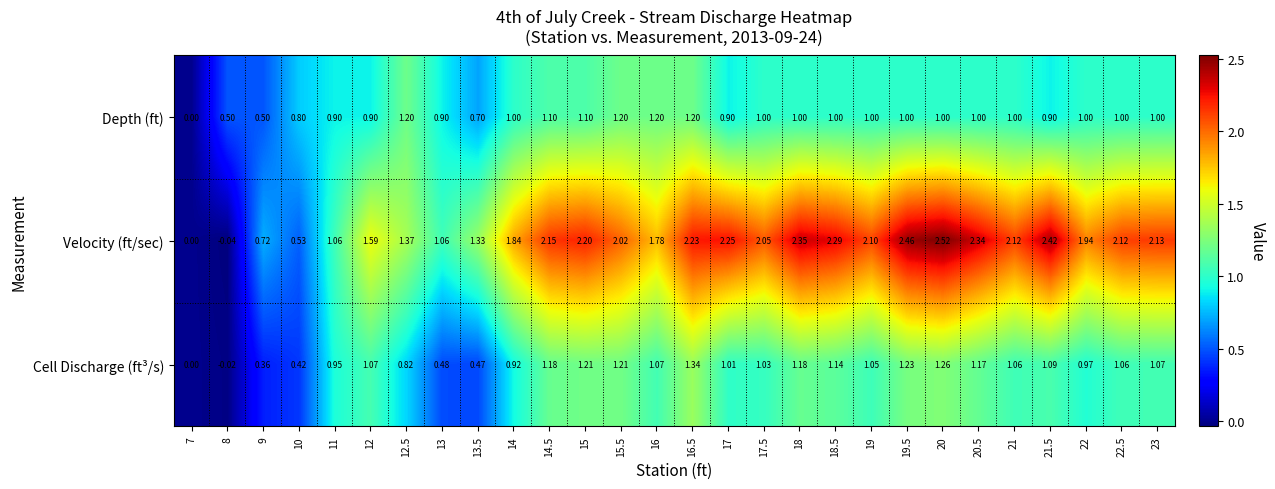

Count the number of categories in the chart.

28